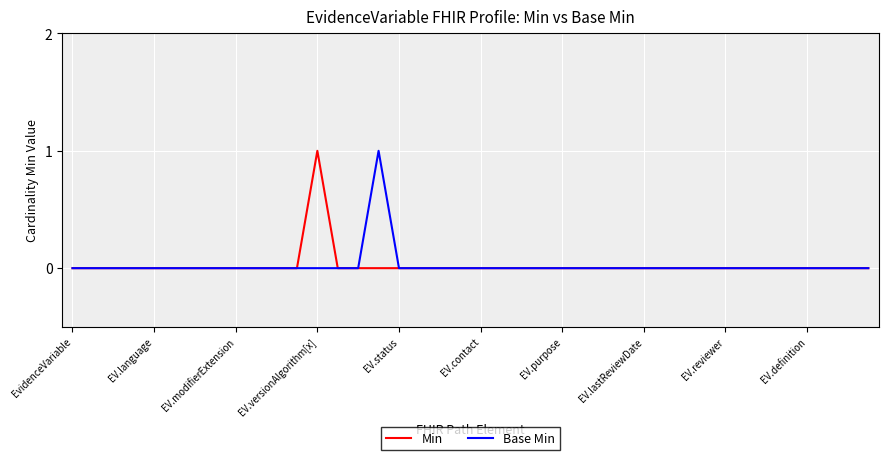

What are all the series names shown in the legend?

Min, Base Min